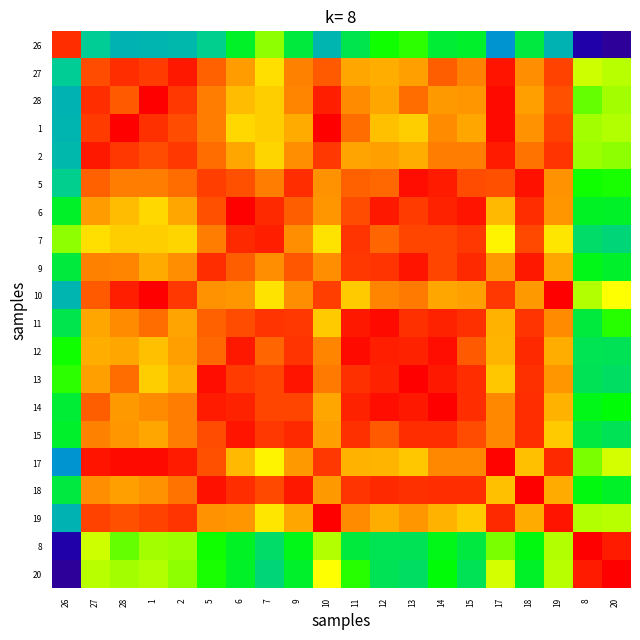

Which category has the lowest value across all series?

20